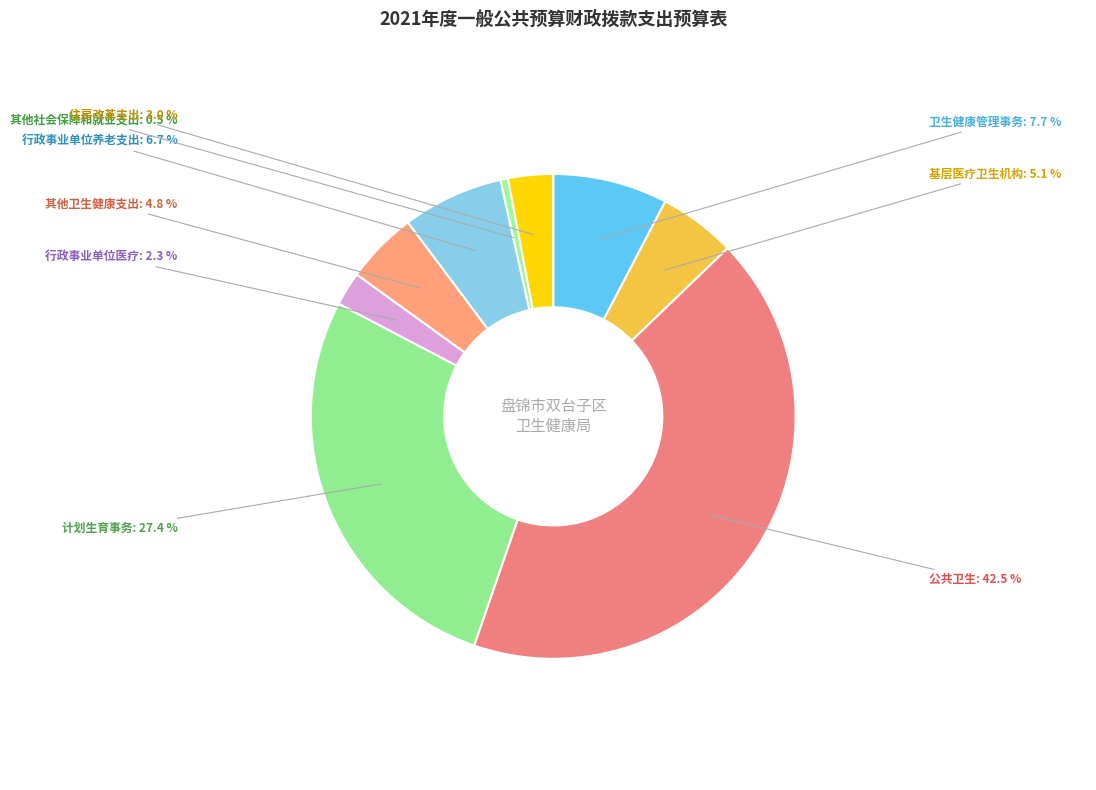

Between 公共卫生 and 行政事业单位养老支出, which is larger?

公共卫生